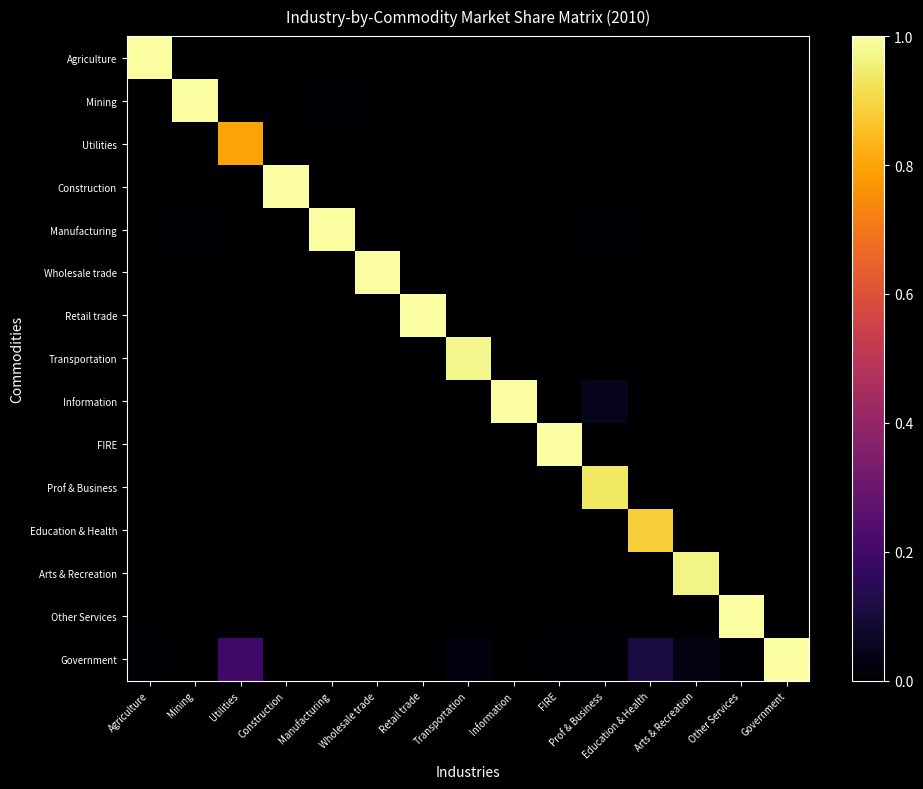

Which series has the largest total across all categories?

Government